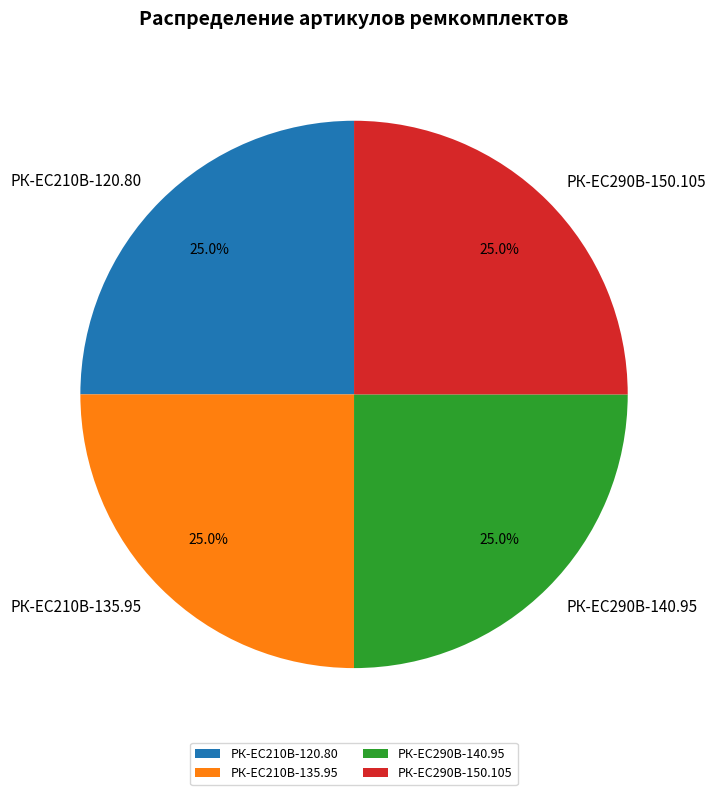

Approximately how many times larger is the value at РК-ЕС290В-150.105 compared to РК-EC210В-135.95?

1.0